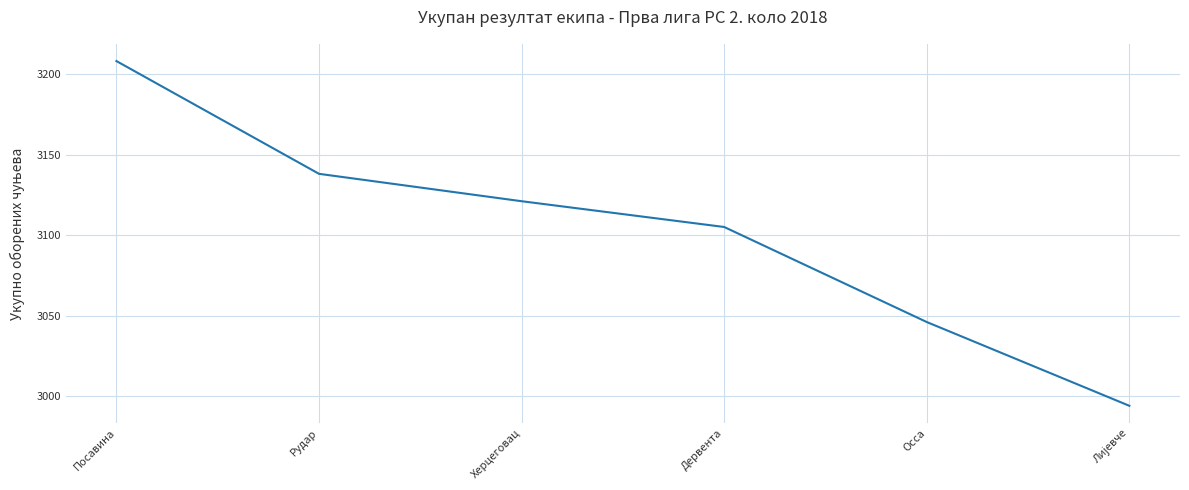

Between Осса and Посавина, which is larger?

Посавина